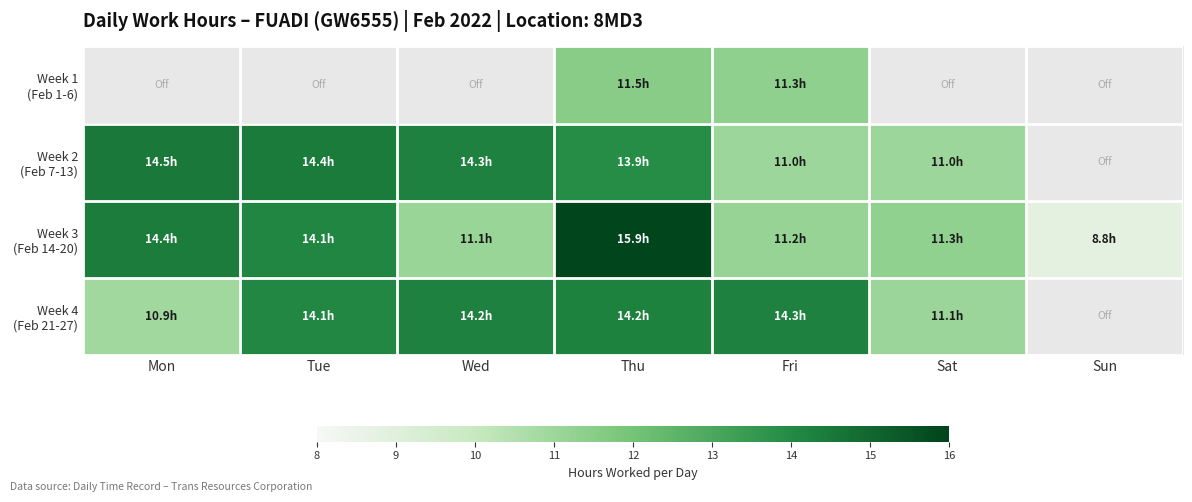

Which series has the largest total across all categories?

Week 3 (Feb 14-20)